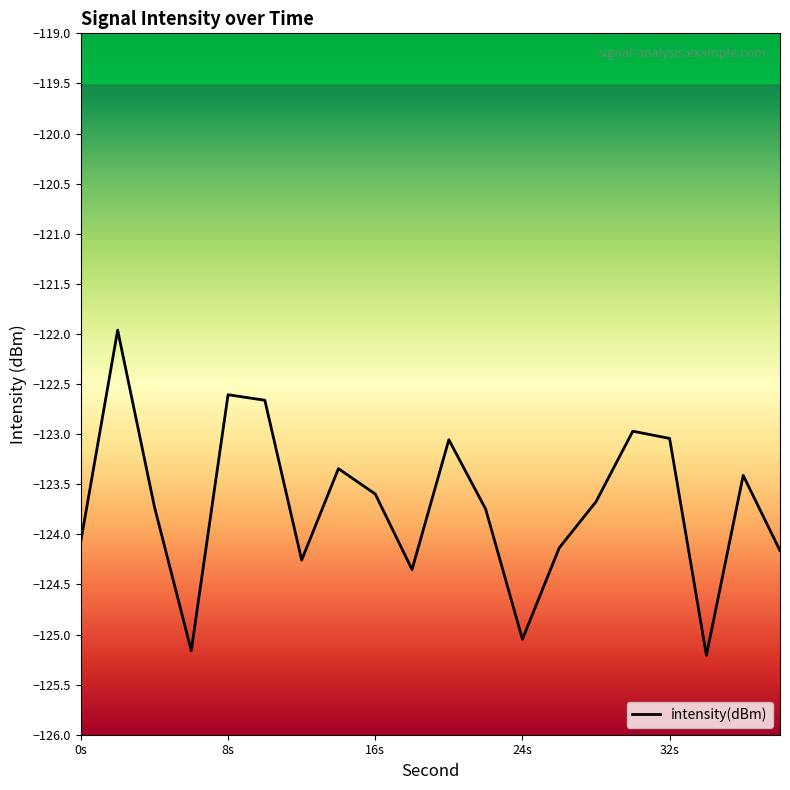

What is the greatest value displayed?

-122.0